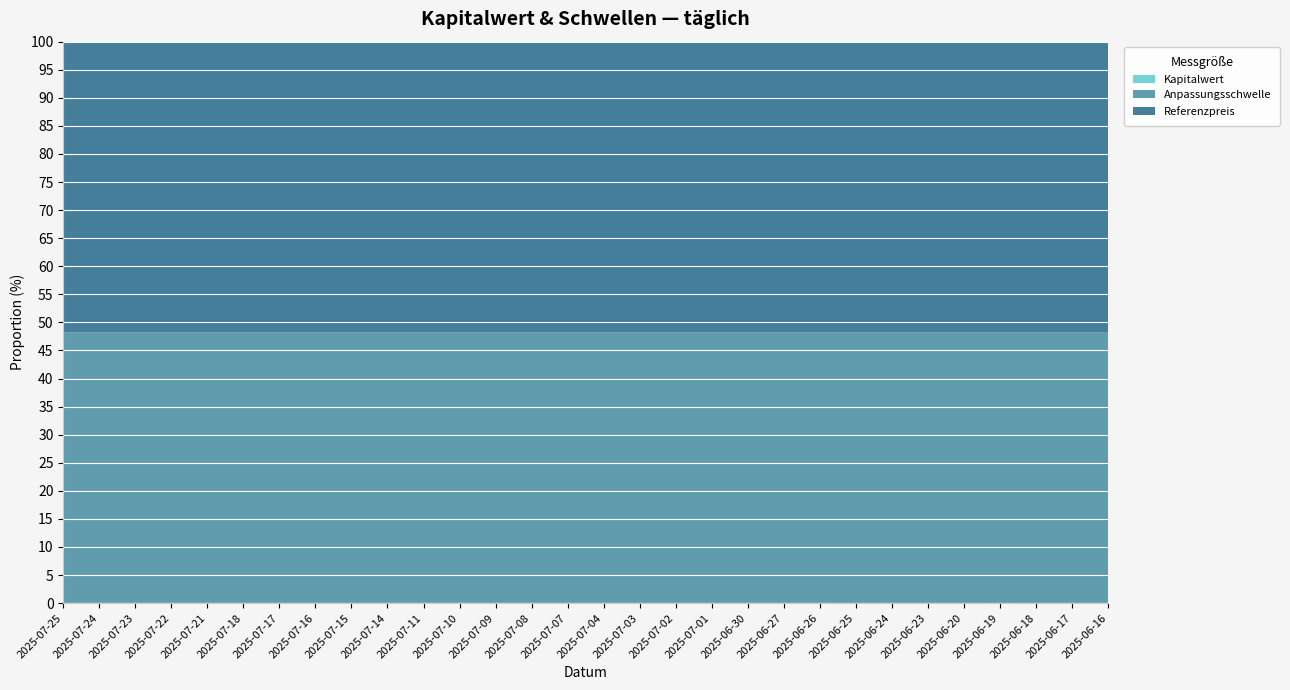

Reading right to left, list all the values displayed in this chart.

Kapitalwert: 16.2	14.0	13.1	11.3	13.1	12.5	14.8	13.7	14.8	17.6	16.4	14.5	15.3	16.4	15.2	17.3	18.4	21.5	20.5	18.4	17.5	16.6	16.1	19.0	18.2	18.3	15.9	17.4	17.9	17.1
Anpassungsschwelle: 22040.2	21794.2	21685.6	21443.4	21716.0	21640.2	21986.7	21853.4	21993.8	22350.9	22235.9	22016.3	22125.0	22258.7	22122.3	22388.5	22512.4	22831.1	22744.8	22557.4	22469.4	22376.1	22328.7	22665.0	22589.2	22606.3	22359.0	22544.0	22595.2	22522.3
Referenzpreis: 23699.1	23434.7	23317.8	23057.4	23350.5	23269.0	23641.6	23498.3	23649.3	24033.2	23909.6	23673.3	23790.1	23934.1	23787.5	24073.7	24206.9	24549.6	24456.8	24255.3	24160.6	24060.3	24009.4	24370.9	24289.5	24307.8	24041.9	24240.8	24295.9	24217.5